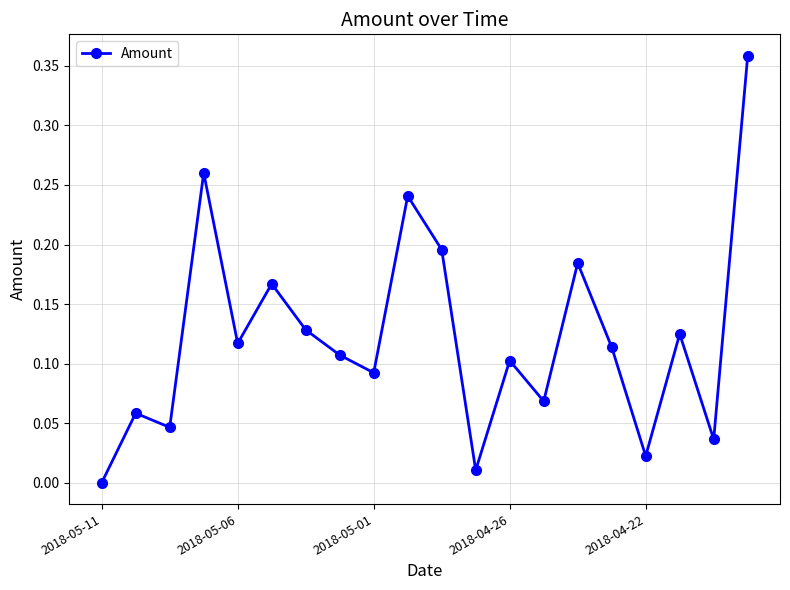

What is the sum of all values?

2.4